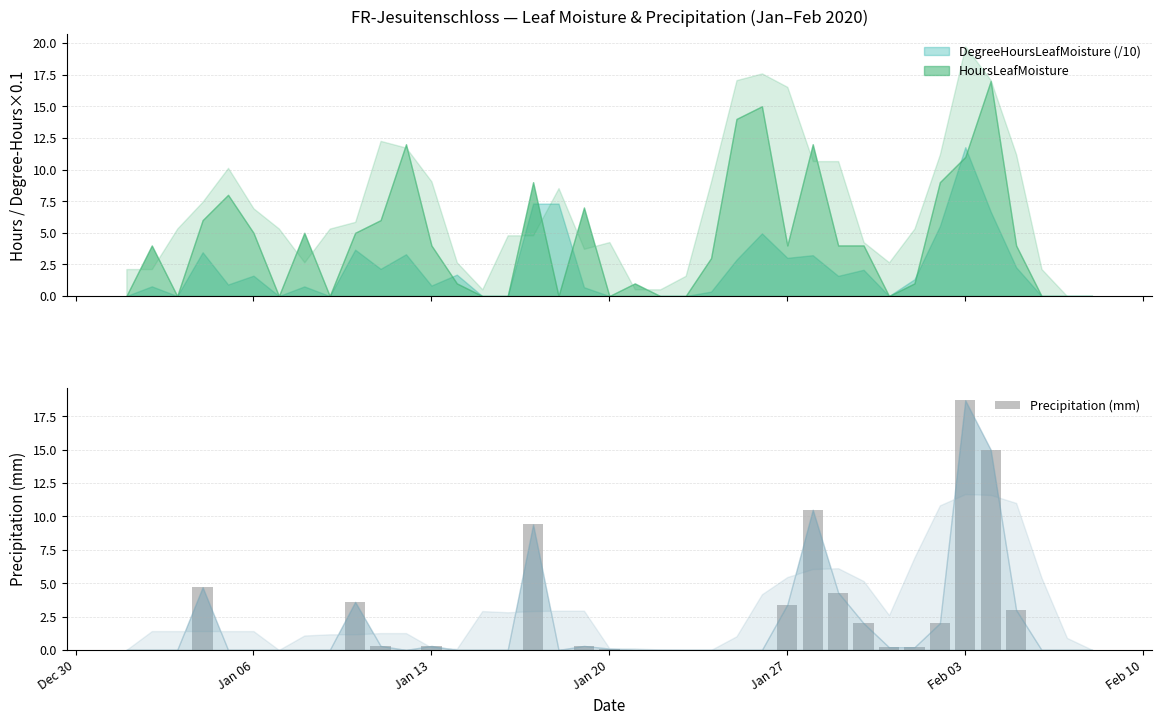

Reading left to right, what are all the values shown in this chart?

0.0	0.0	0.0	4.7	0.0	0.0	0.0	0.0	0.0	3.6	0.3	0.0	0.3	0.0	0.0	0.0	9.4	0.0	0.3	0.1	0.0	0.0	0.0	0.0	0.0	0.0	3.4	10.5	4.3	2.0	0.2	0.2	2.0	18.7	15.0	3.0	0.0	0.0	0.0